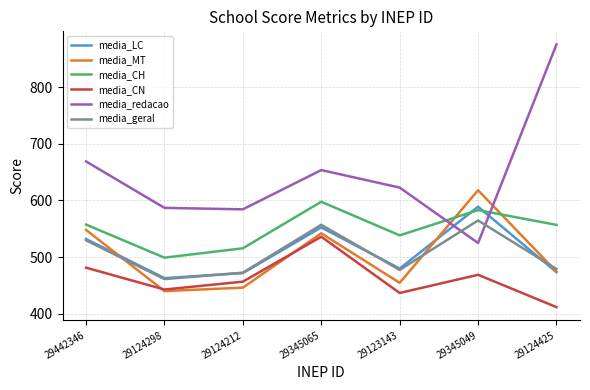

Rank the series by their maximum value, from highest to lowest.

media_redacao, media_MT, media_CH, media_LC, media_geral, media_CN